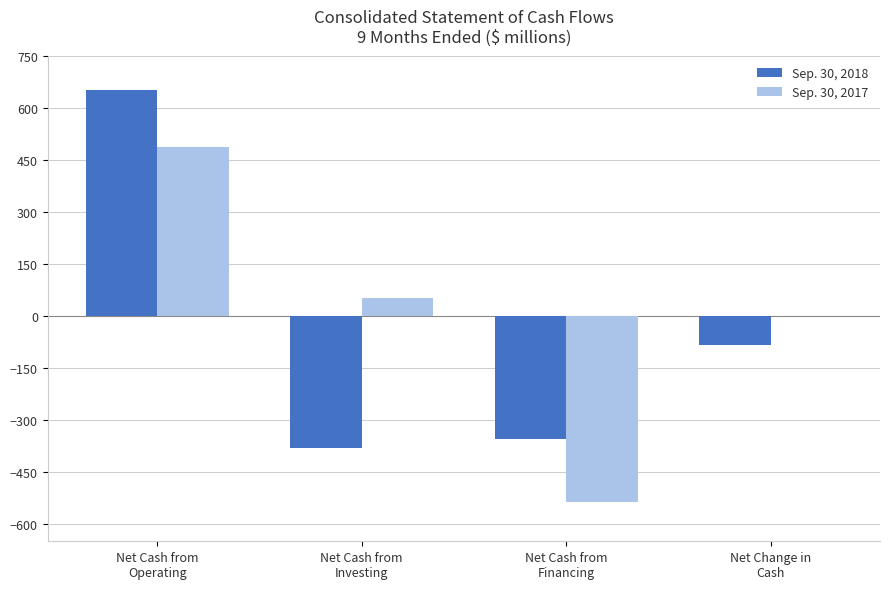

What is the spread (max minus min) of values at Net Cash from
Operating?

166